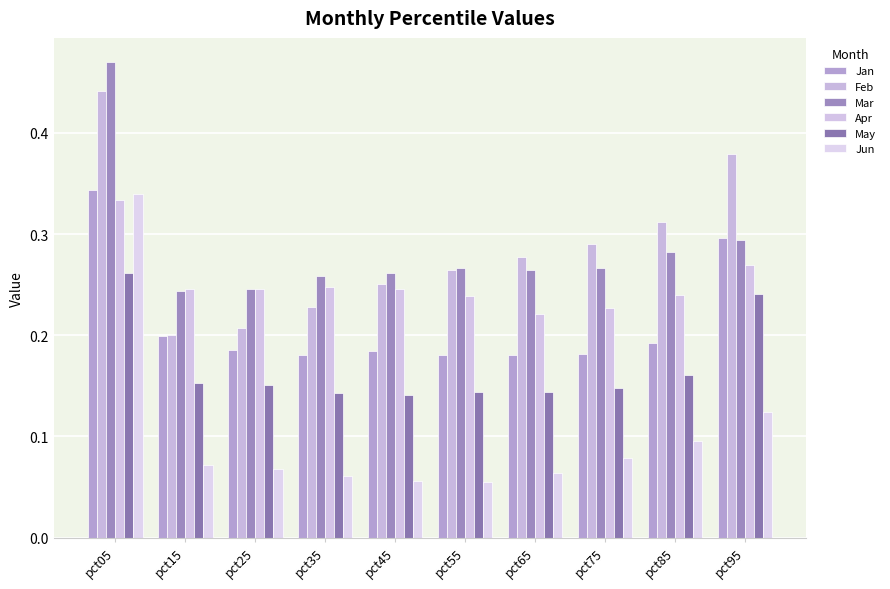

What is the total value across all series at pct85?

1.3